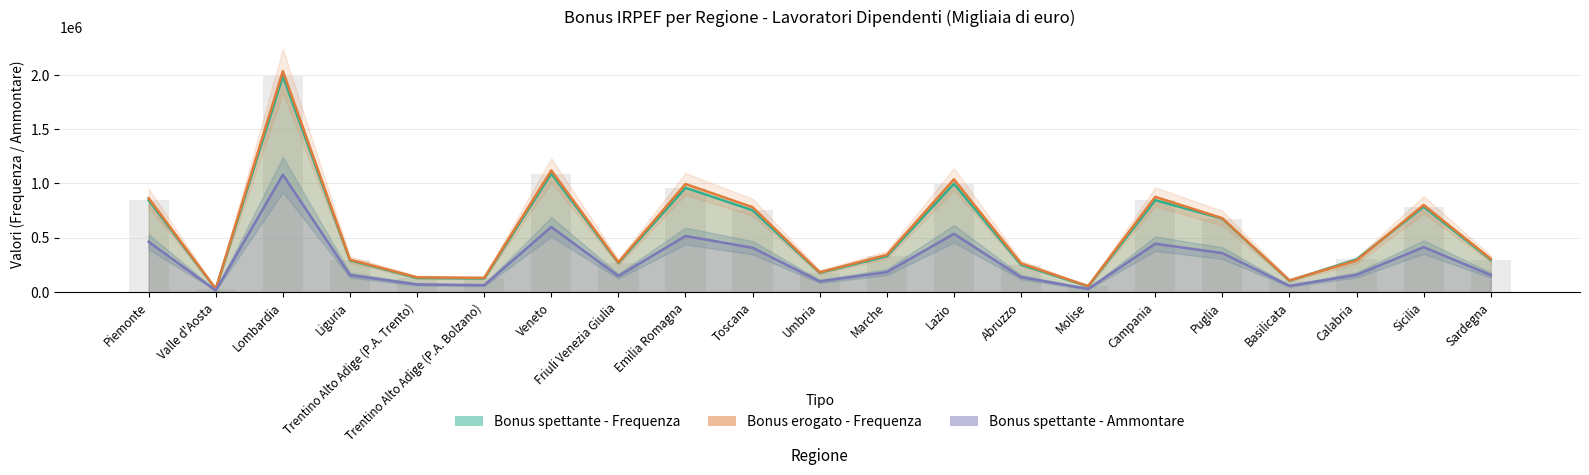

What is the label of the 8th bar from the right?

Abruzzo